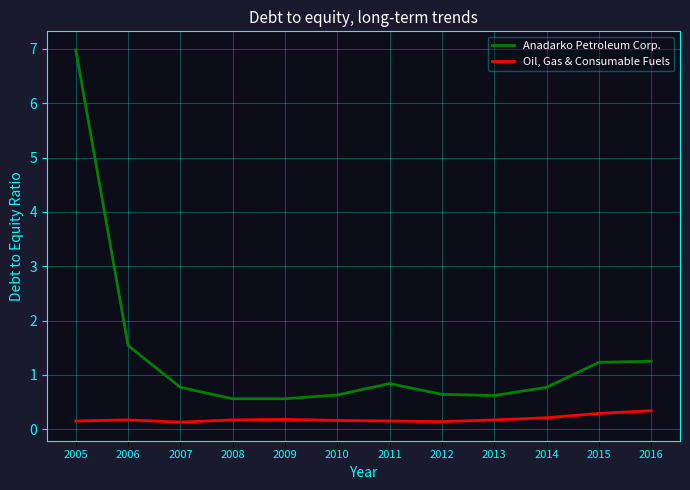

True or false: Oil, Gas & Consumable Fuels and Anadarko Petroleum Corp. cross at least once.

False